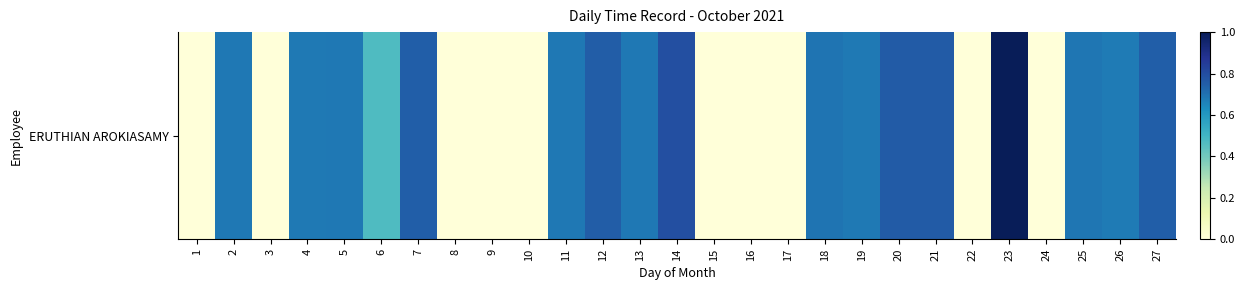

List the labels in order of value, largest first.

23, 14, 21, 20, 12, 27, 7, 18, 25, 13, 5, 2, 11, 19, 4, 26, 6, 1, 3, 8, 9, 10, 15, 16, 17, 22, 24